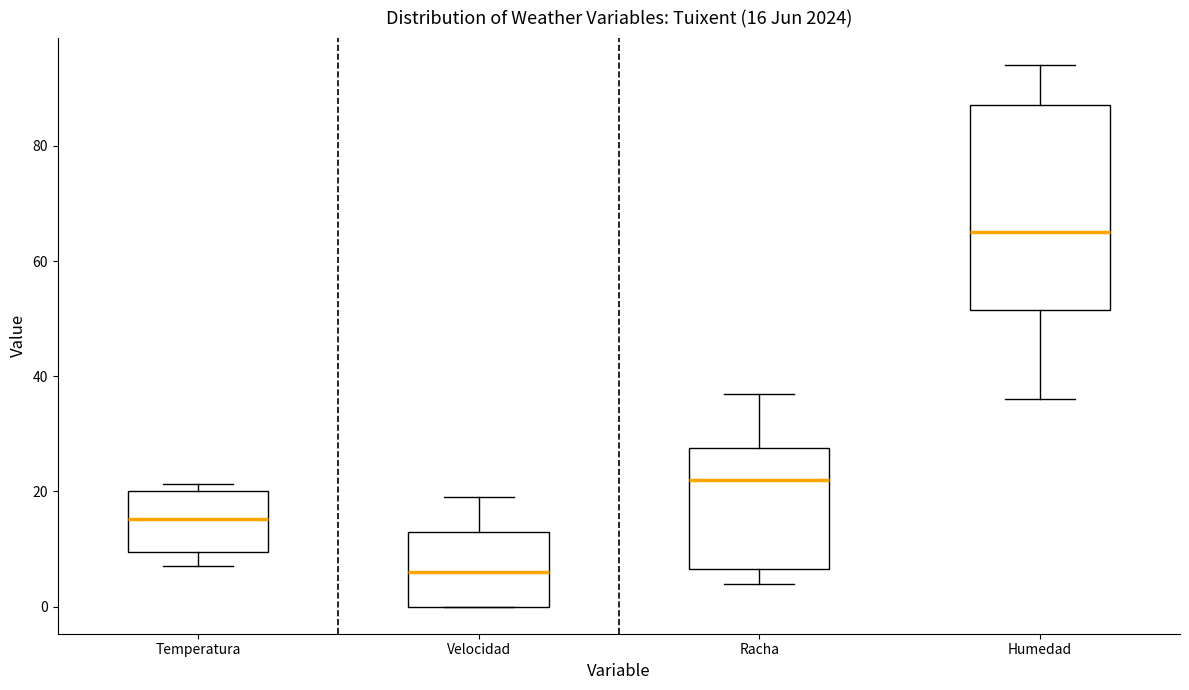

Which box has the highest median line?

Humedad